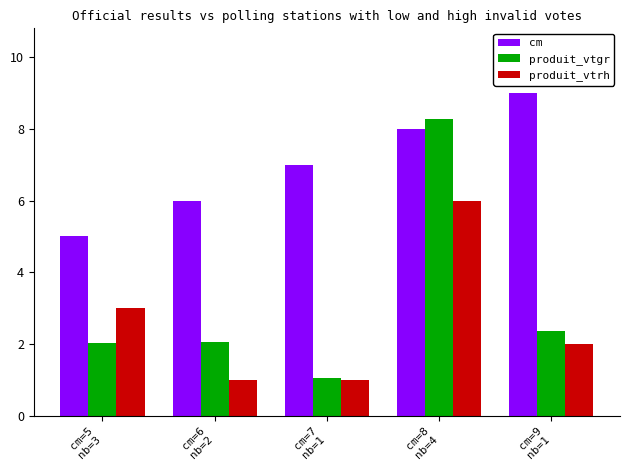

Which series has the largest range (max minus min)?

produit_vtgr